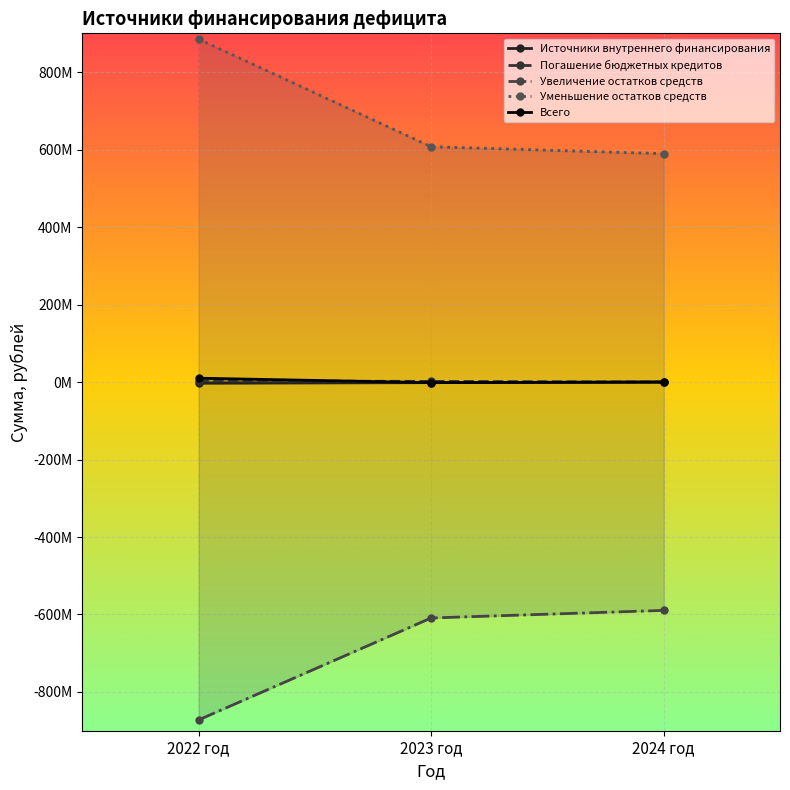

At how many categories does at least one series exceed 420901885?

3